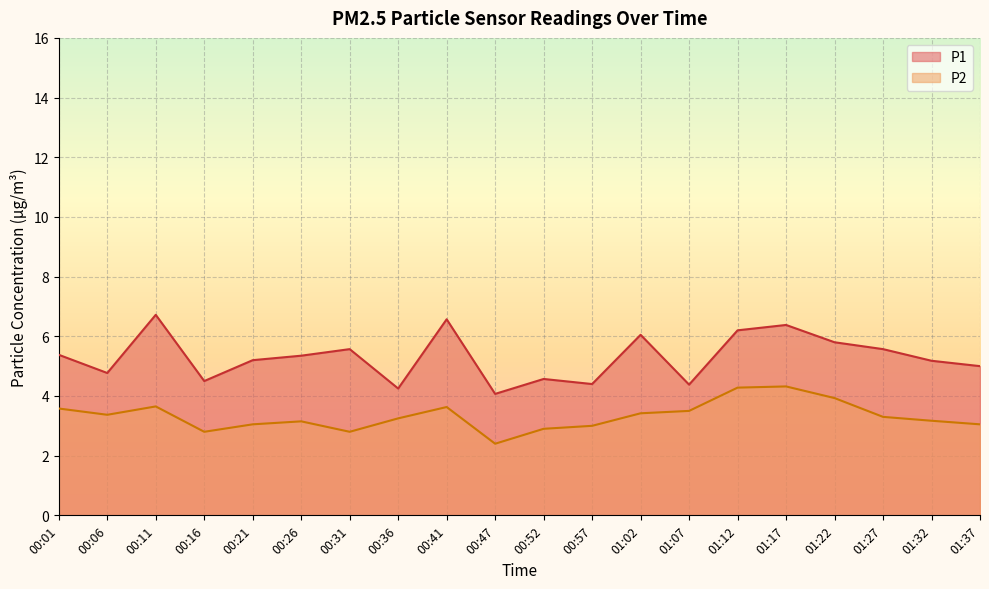

What is the difference between the highest and lowest values at 00:11?

3.1